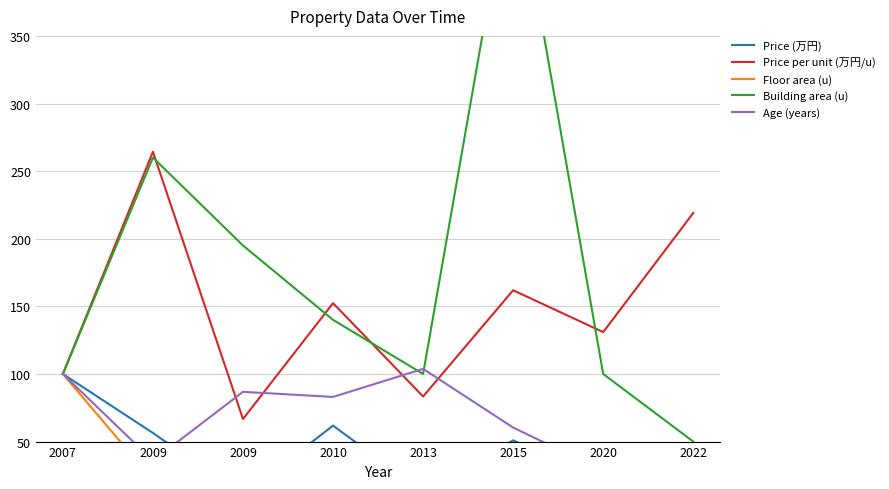

At which label is Price (万円) closest to 55?

2009